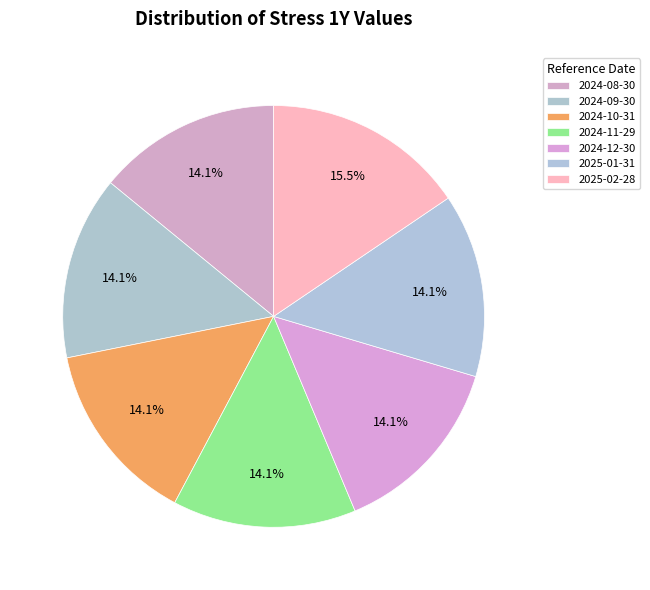

Does any single category account for the majority?

No